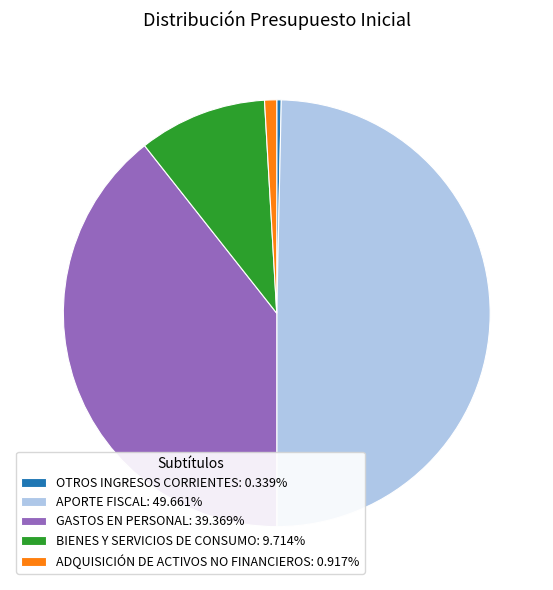

Rank the categories by value from lowest to highest.

OTROS INGRESOS CORRIENTES, ADQUISICIÓN DE ACTIVOS NO FINANCIEROS, BIENES Y SERVICIOS DE CONSUMO, GASTOS EN PERSONAL, APORTE FISCAL